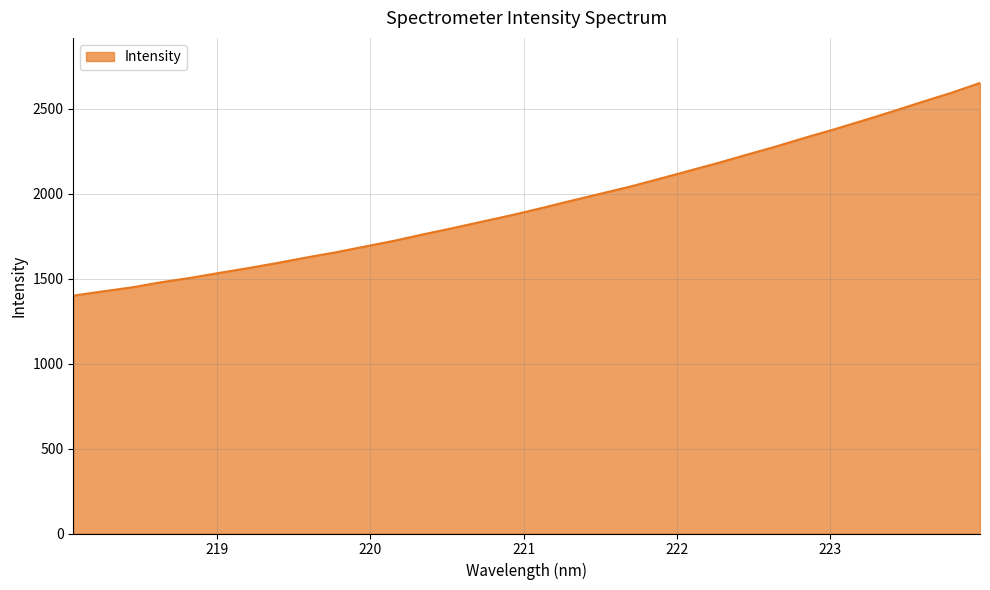

What is the difference between the maximum and minimum values?

1251.6